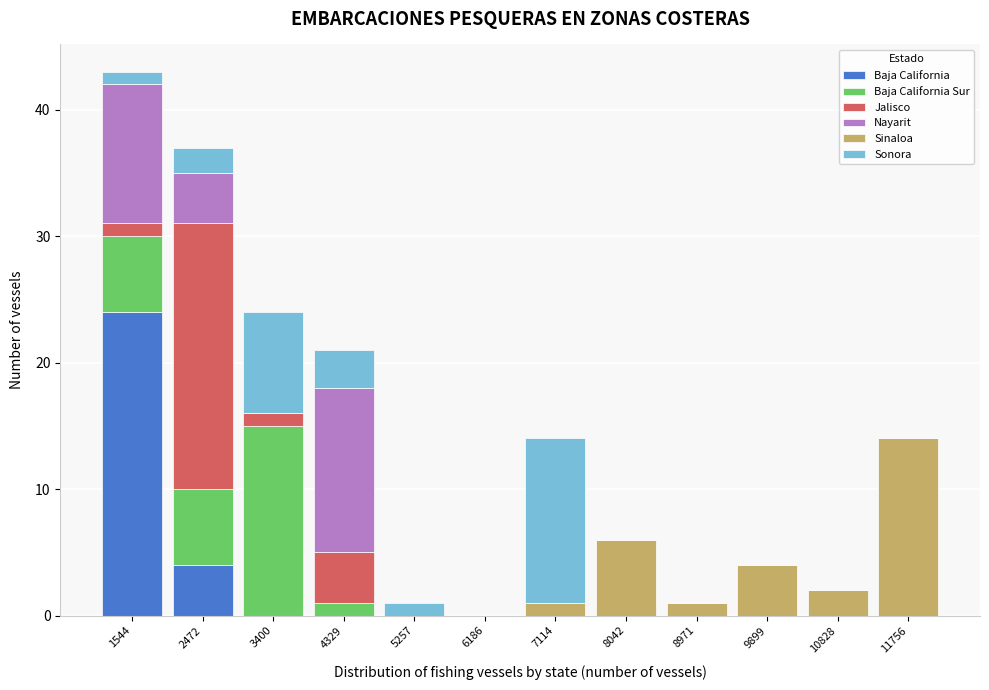

At which label is Baja California closest to 12?

2472